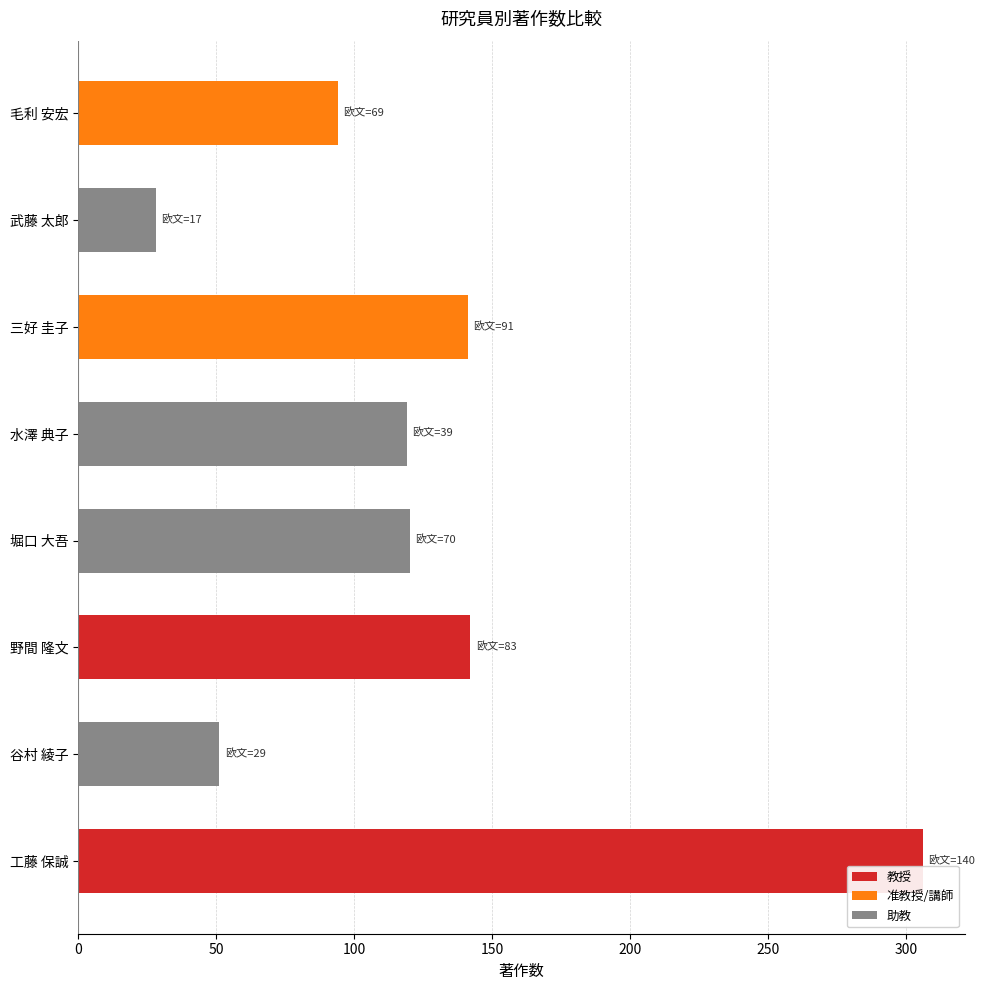

What is the smallest value displayed?

28